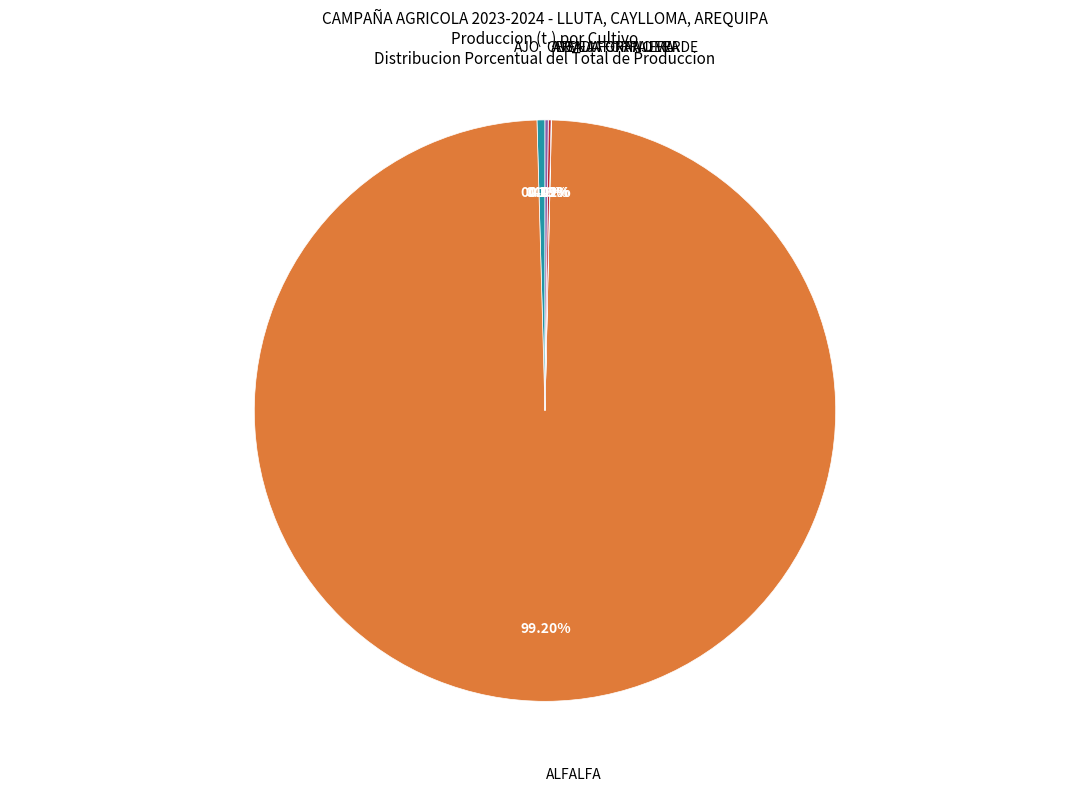

Does any single category account for the majority?

Yes